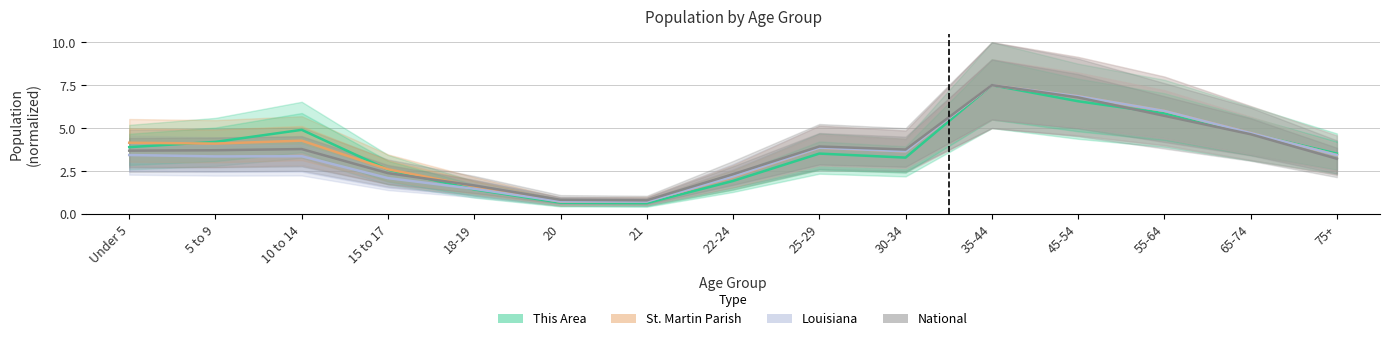

Which has a higher value, 30-34 or 20?

30-34